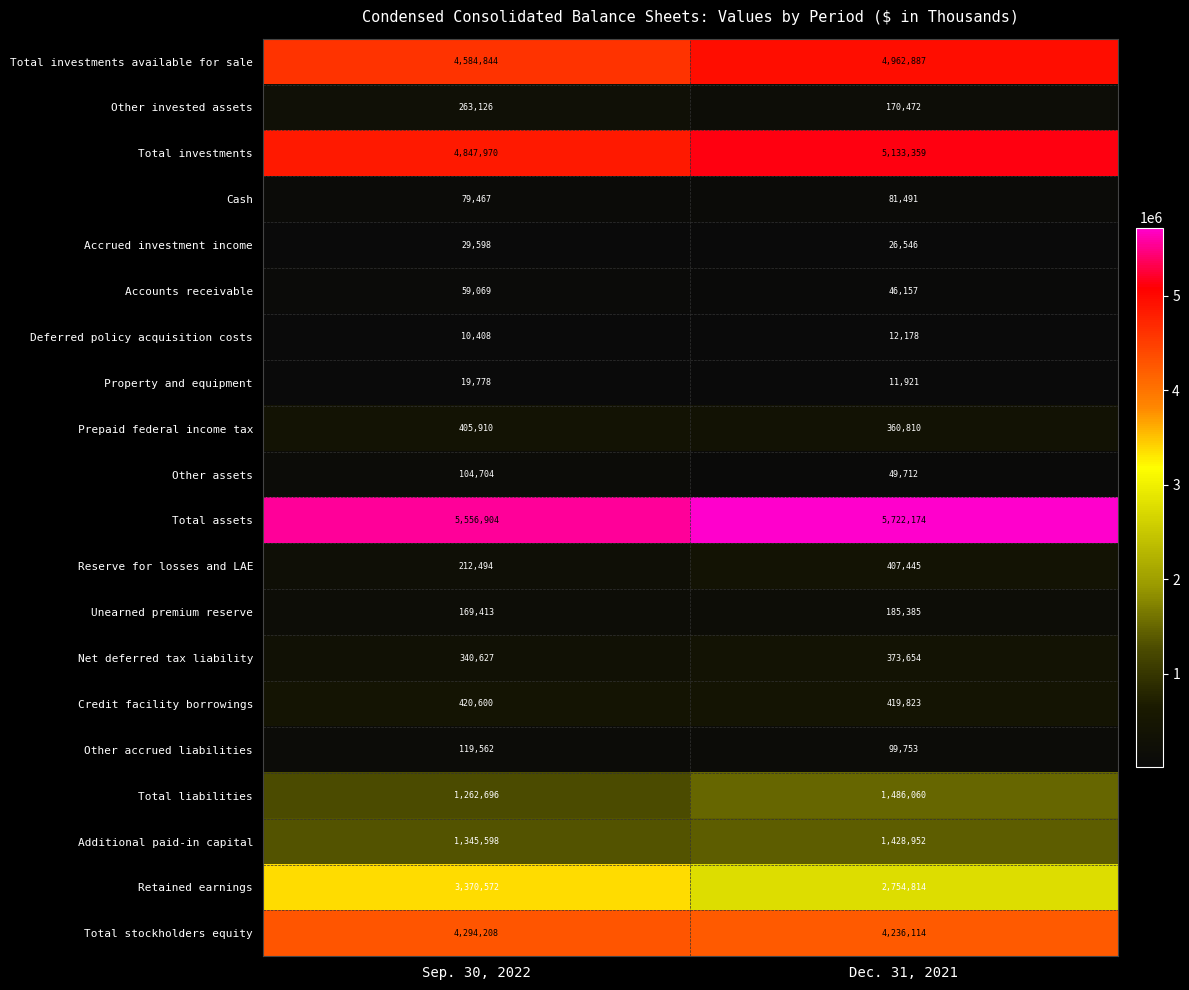

What is the sum of all Total stockholders equity values?

8530322